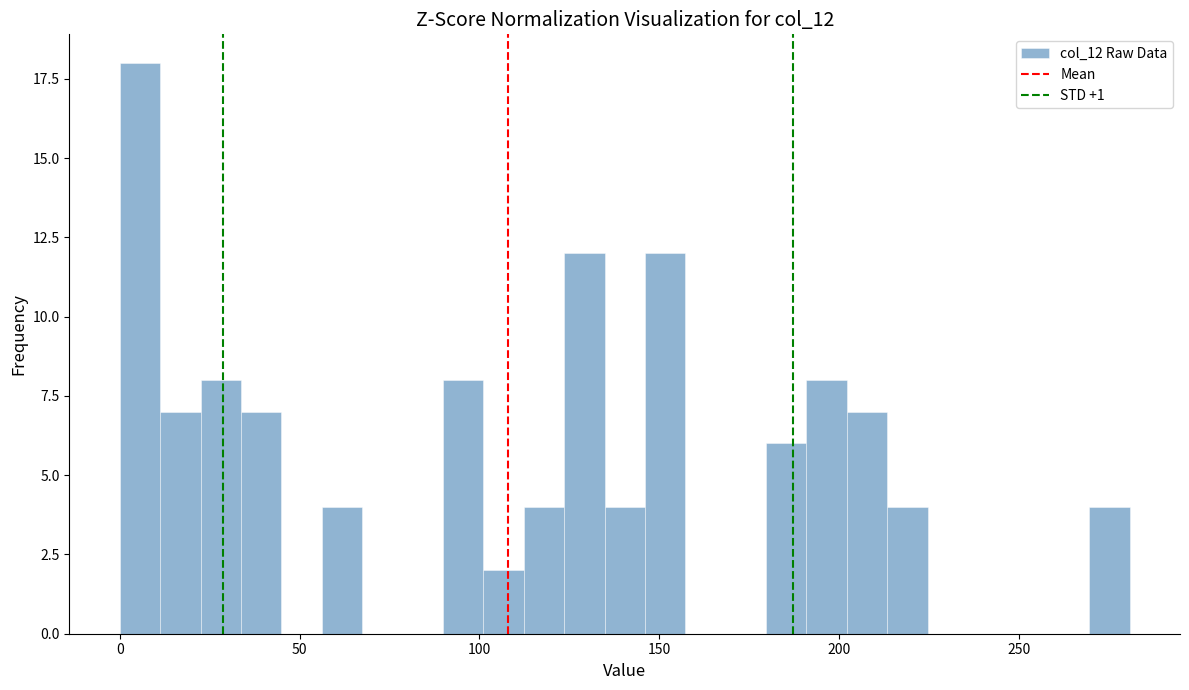

Read against the x-axis, roughly where is the centre of the tallest bar?

5